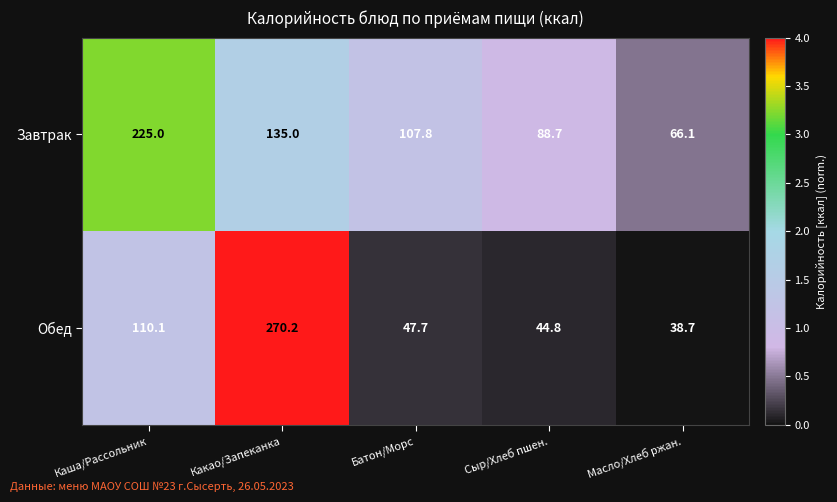

What is the maximum value for Завтрак?

225.0